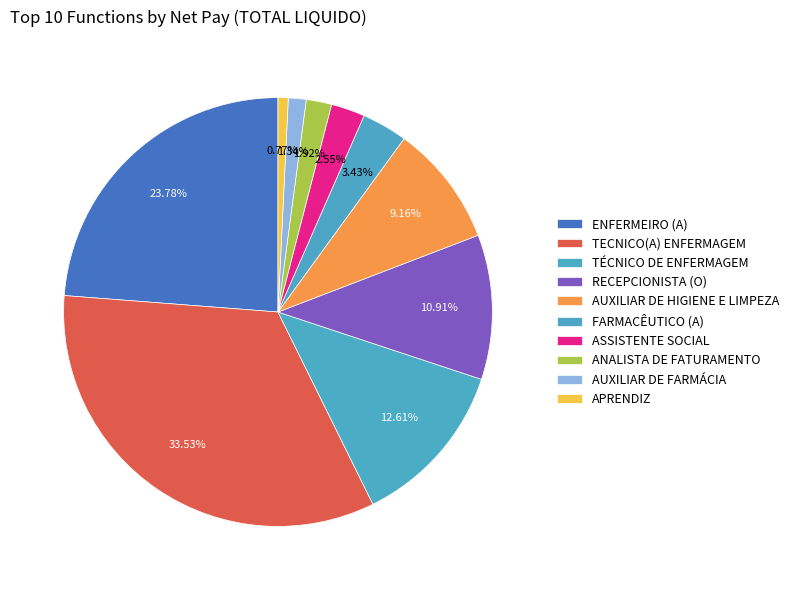

Which has a higher value, FARMACÊUTICO (A) or AUXILIAR DE FARMÁCIA?

FARMACÊUTICO (A)